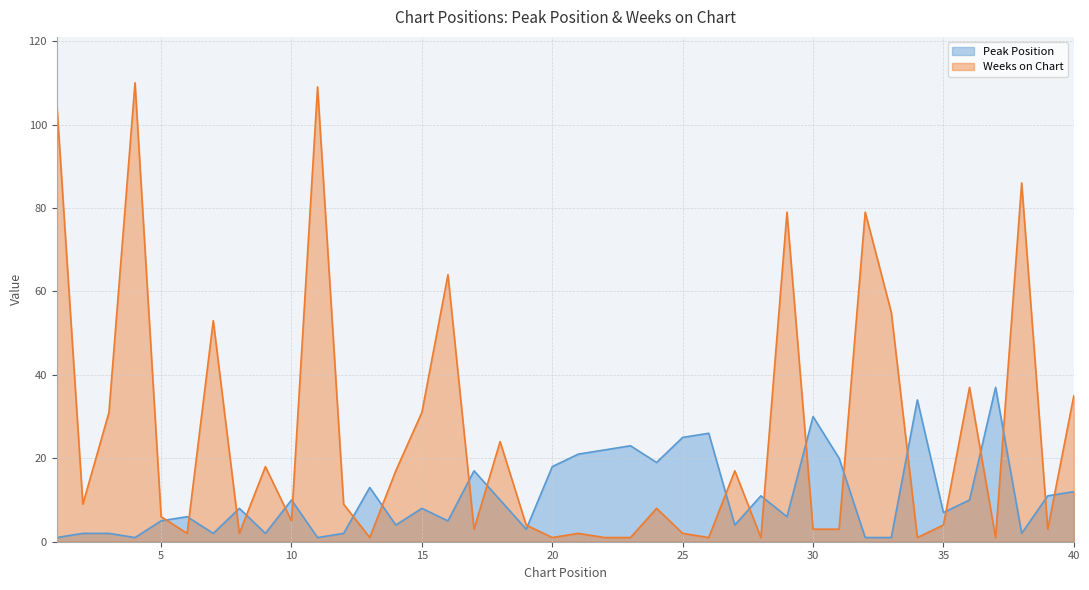

Between 32 and 37, which series saw the biggest shift?

Weeks on Chart